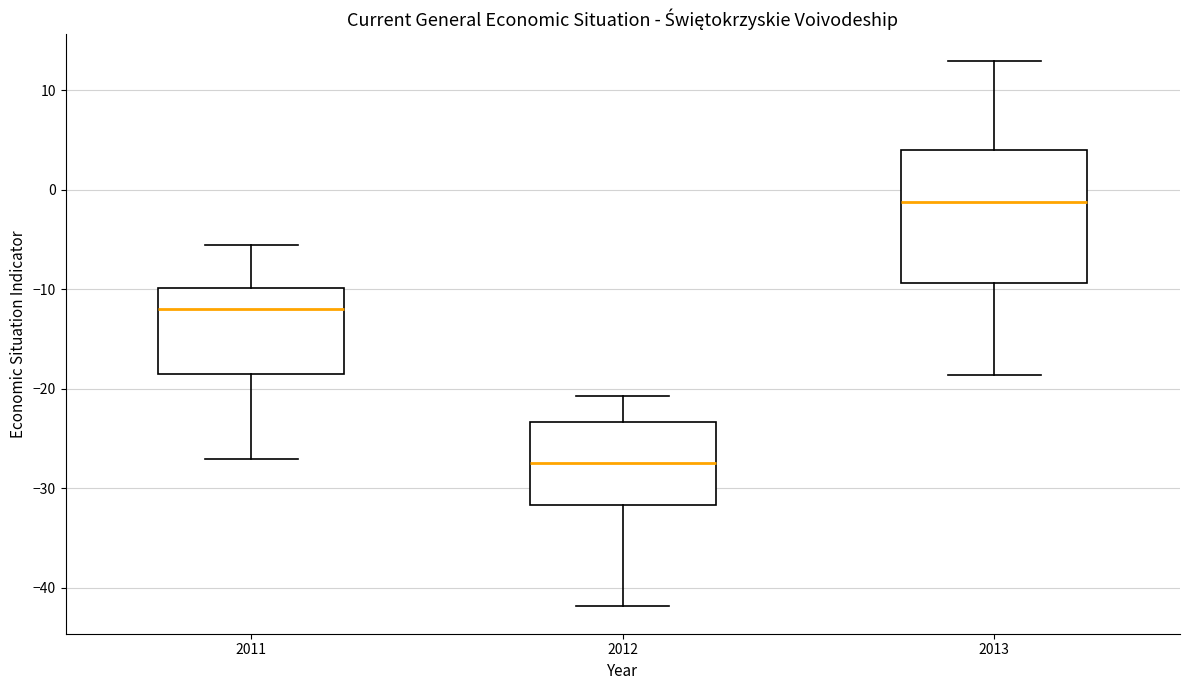

Which box is the tallest, from its lower edge to its upper edge?

2013